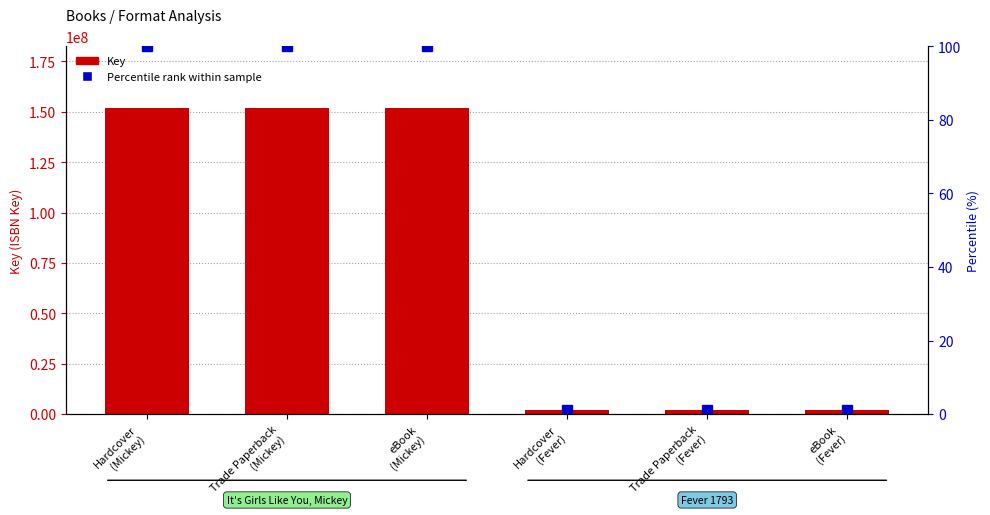

What is the value of the Percentile rank within sample bar at the 1st from the left?

100.0